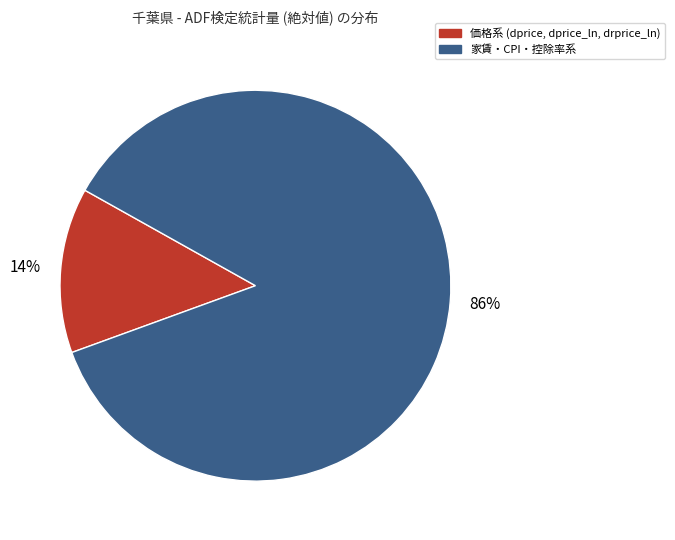

To the nearest percent, what is the average slice percentage?

50%